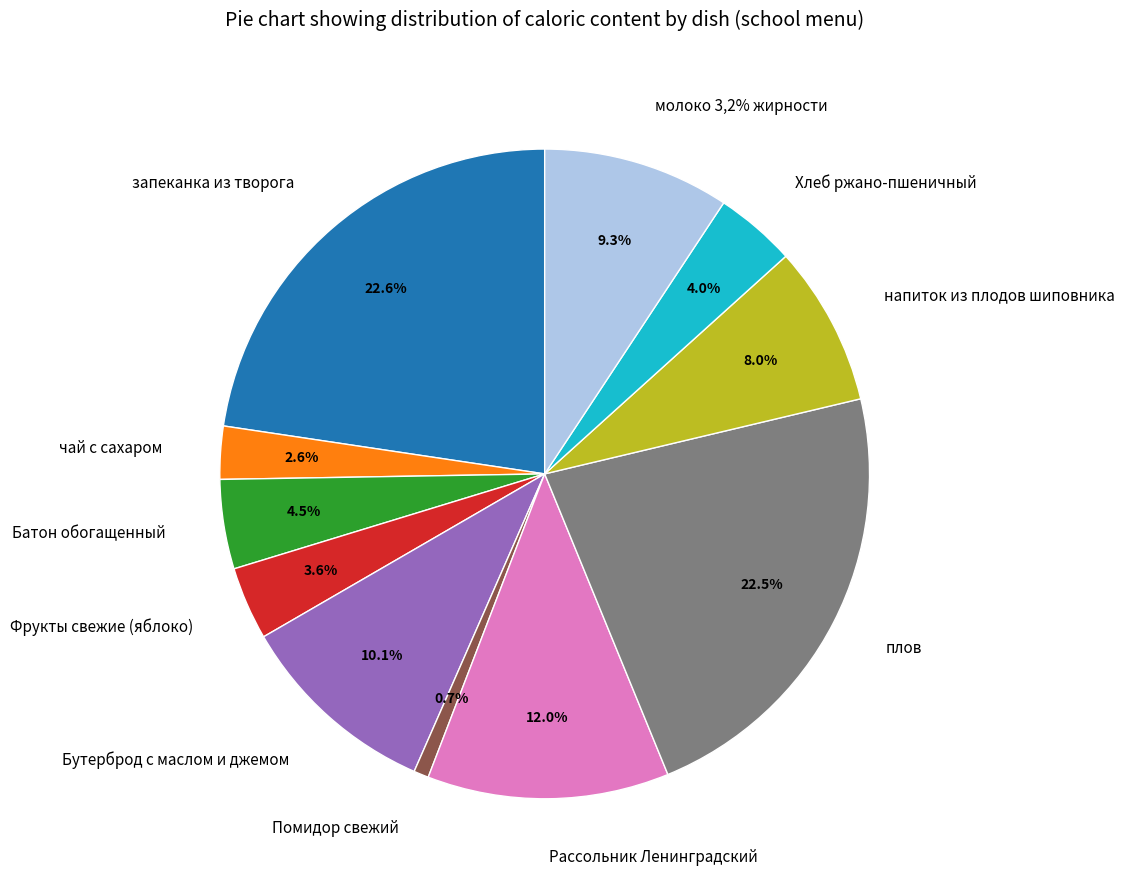

What is the largest slice in the pie chart?

запеканка из творога